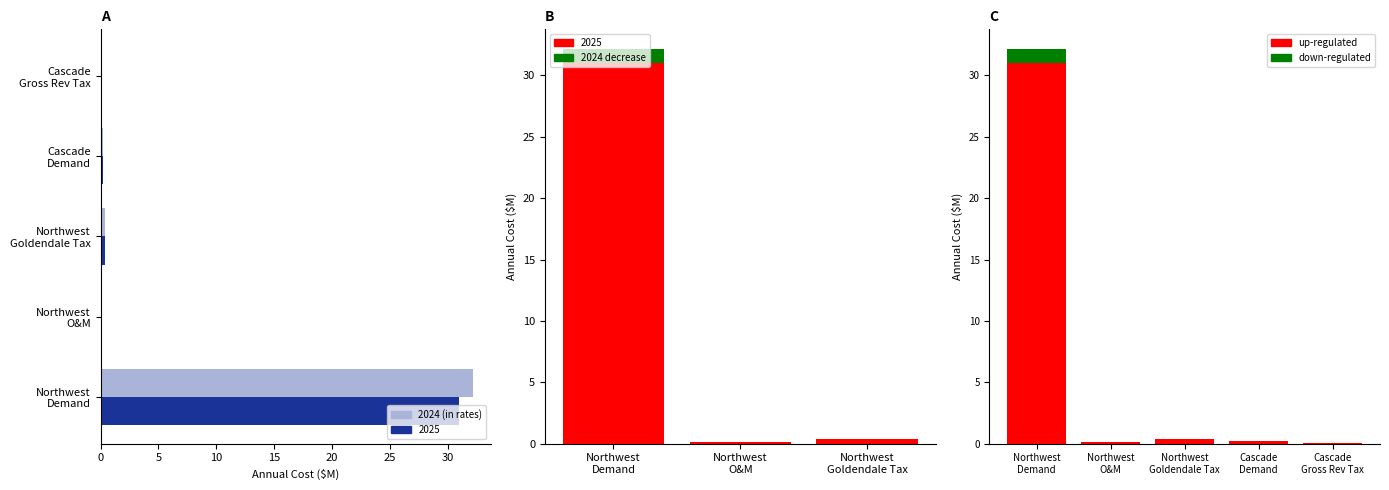

Which series has the largest total across all categories?

2024 (in rates)